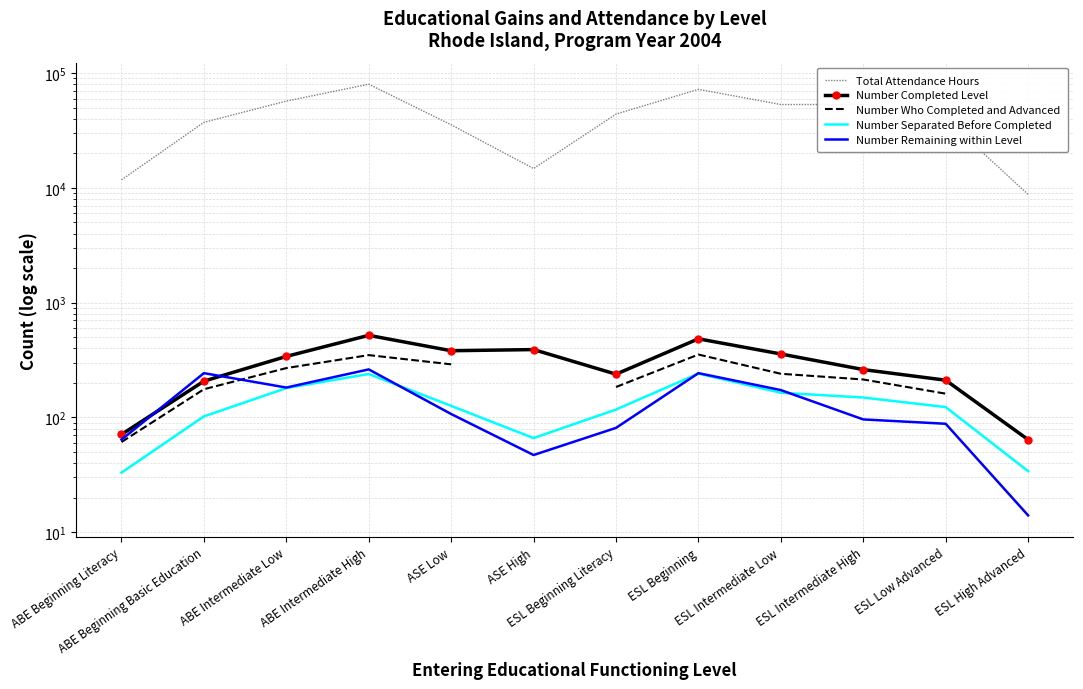

What is the greatest value displayed?

80118.0